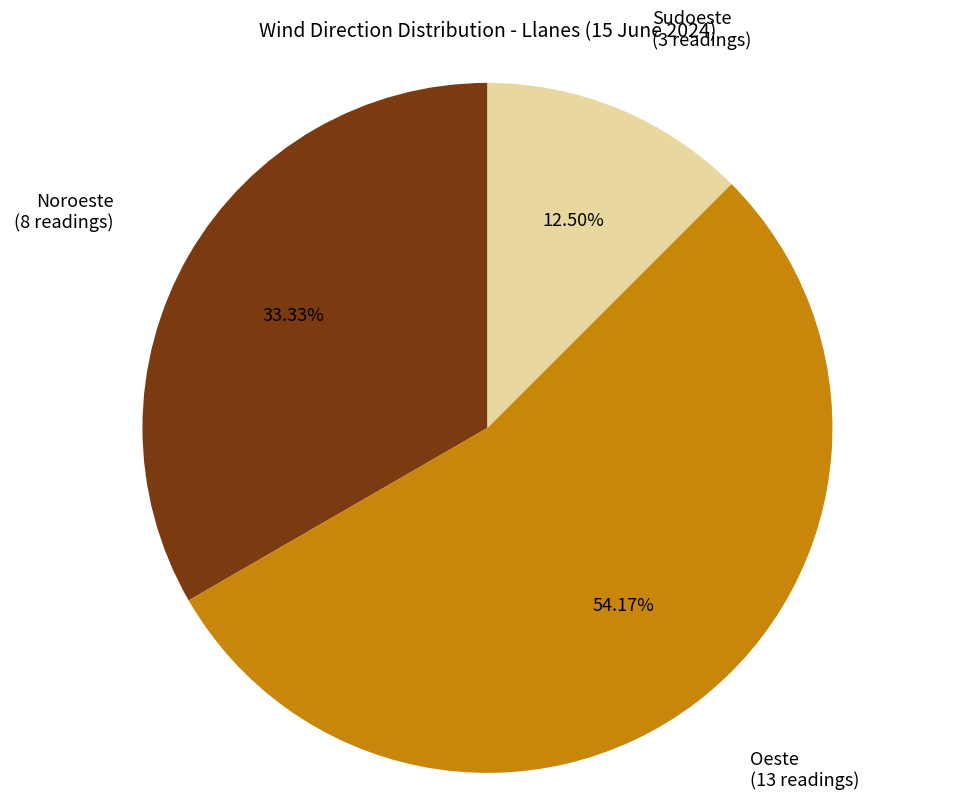

Is it true that Noroeste is 21% of the pie?

False